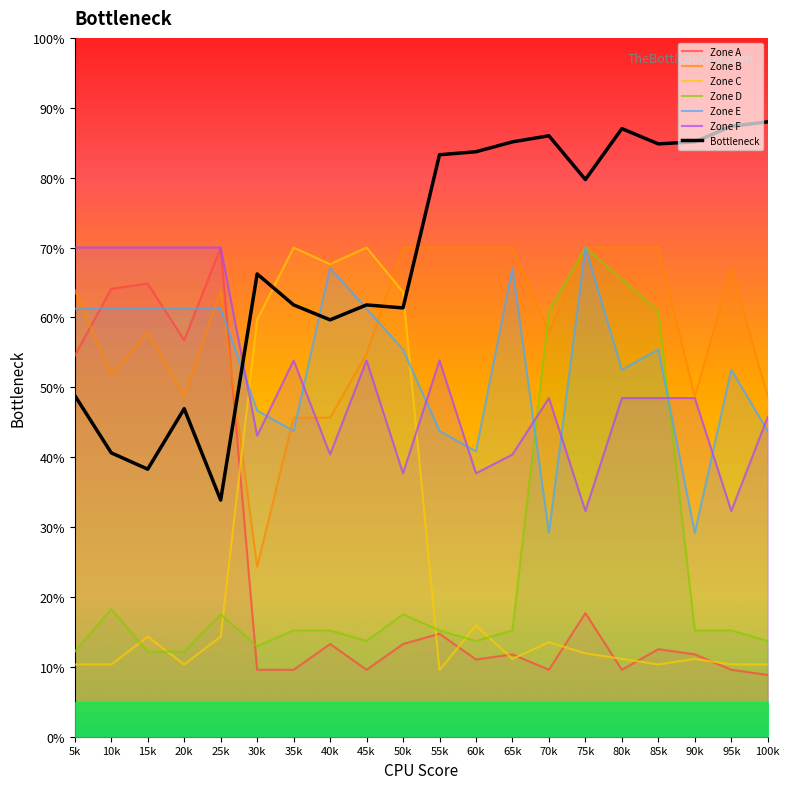

What is the difference between the maximum and minimum values in the Zone F series?

37.7